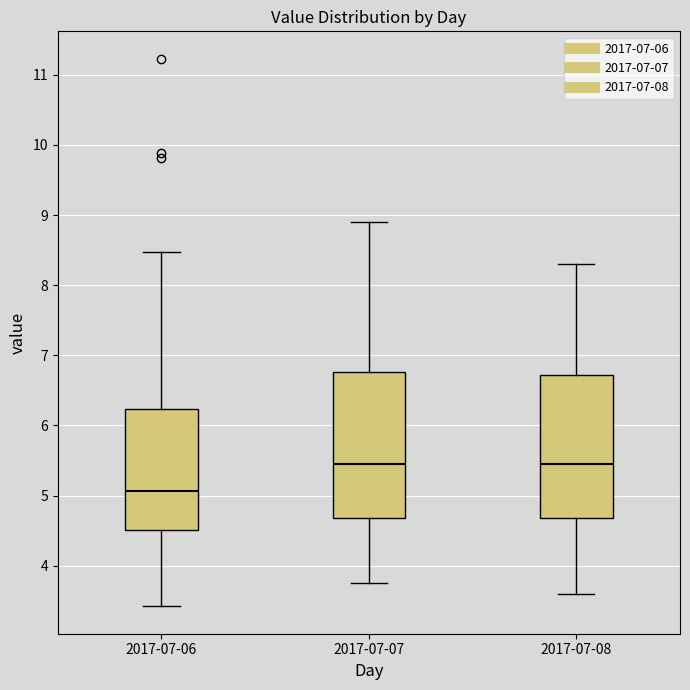

Which box has the lowest median line?

2017-07-06